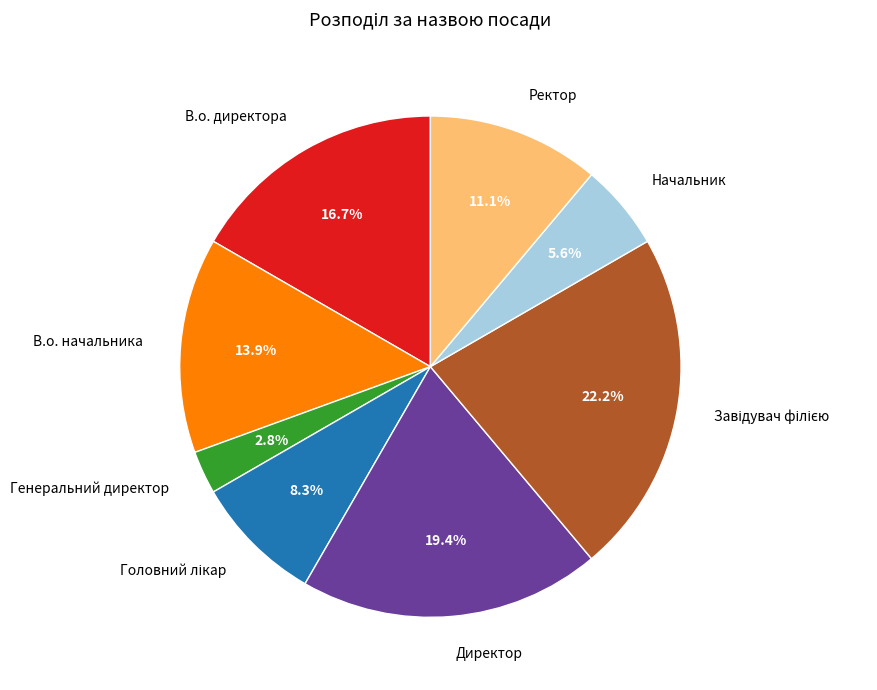

Between Ректор and В.о. начальника, which is larger?

В.о. начальника